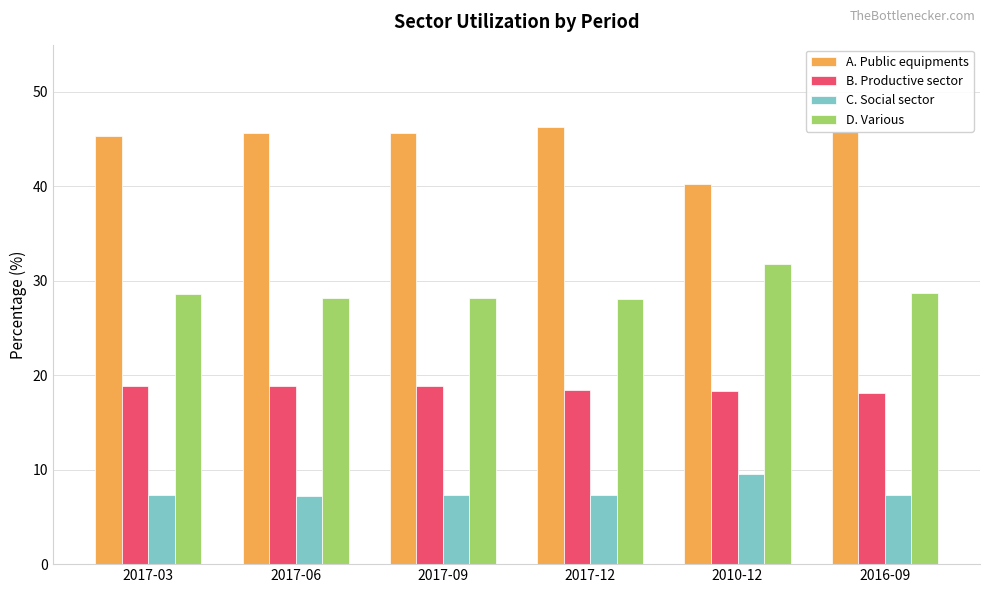

The value of A. Public equipments at 2010-12 is 8.1. True or false?

False